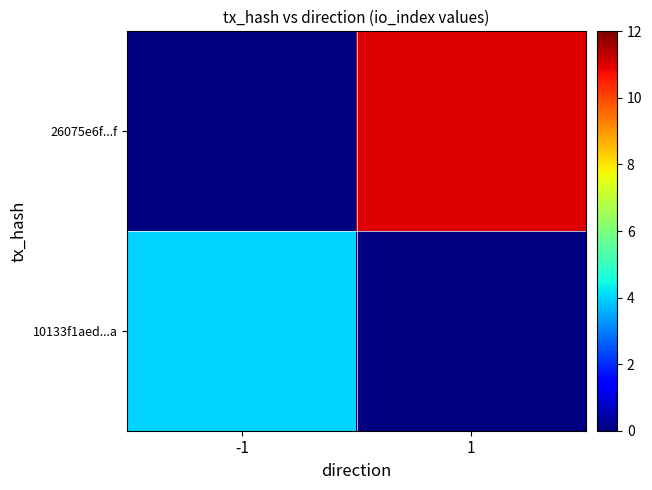

True or false: 10133f1aed...a has a value of 2.6 at -1.

False